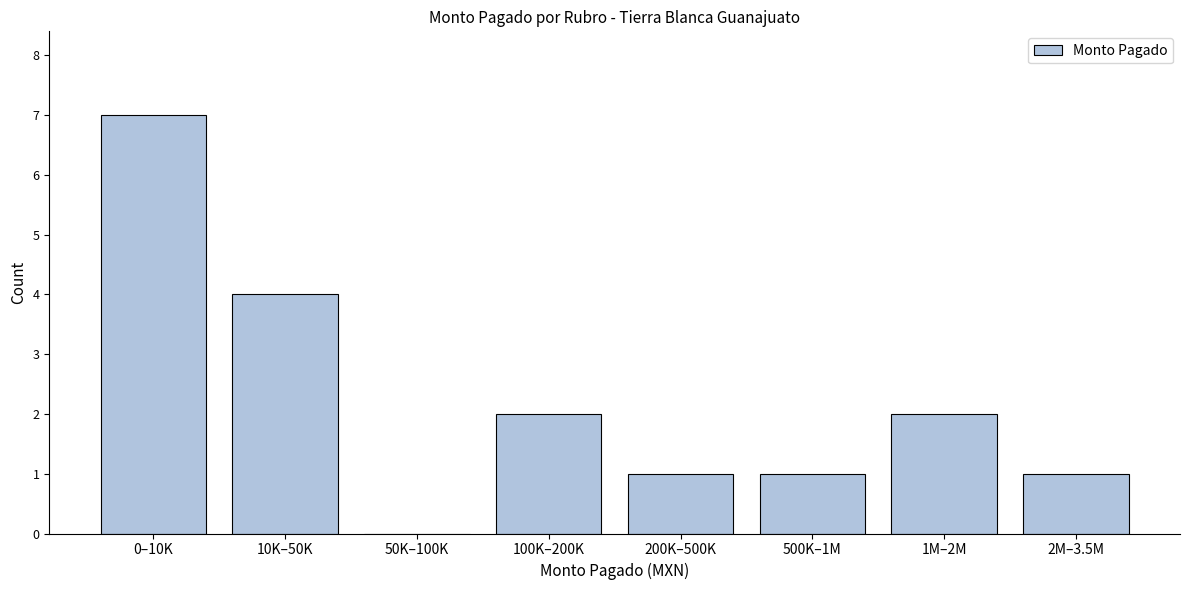

Reading left to right, list all the values displayed in this chart.

0–10K=7	10K–50K=4	50K–100K=0	100K–200K=2	200K–500K=1	500K–1M=1	1M–2M=2	2M–3.5M=1